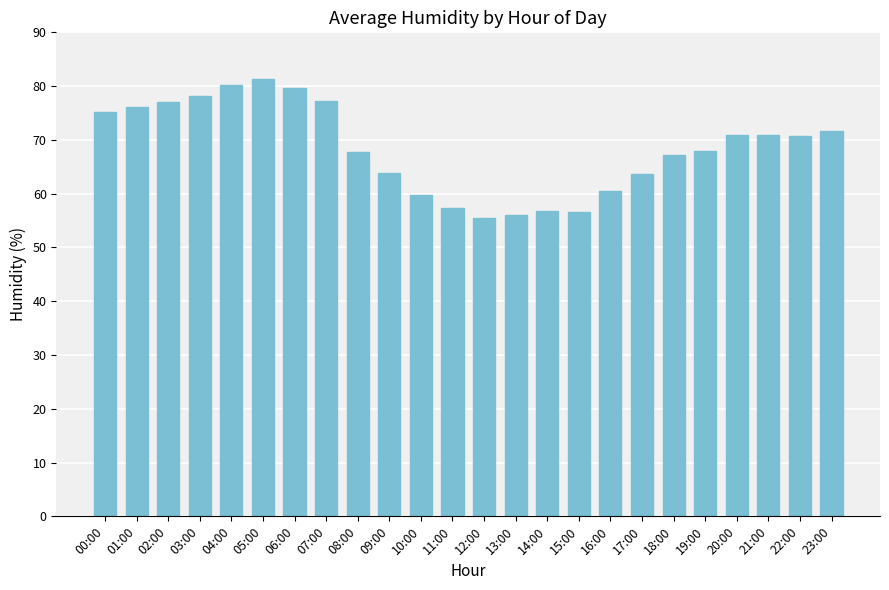

How many categories are shown in the chart?

24